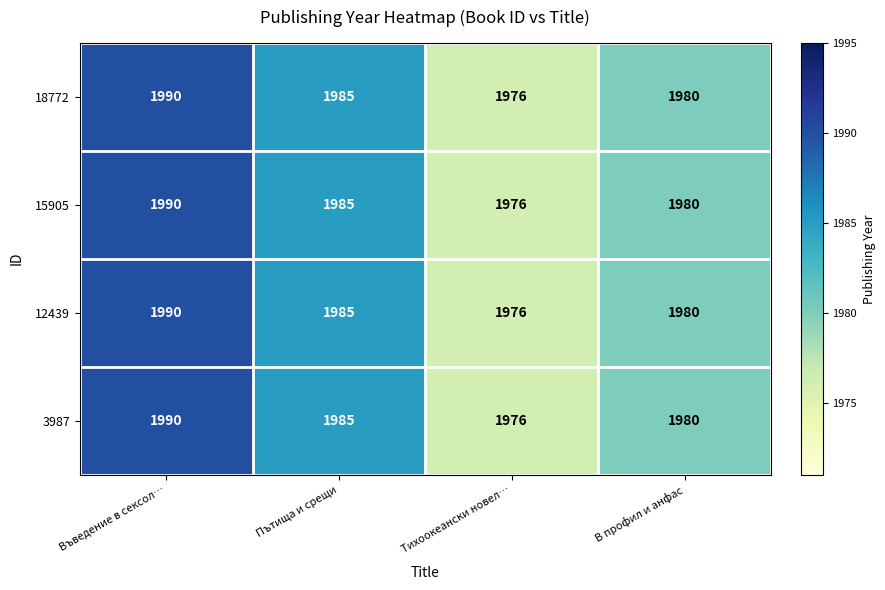

What is the total value across all series at Тихоокеански новел…?

7904